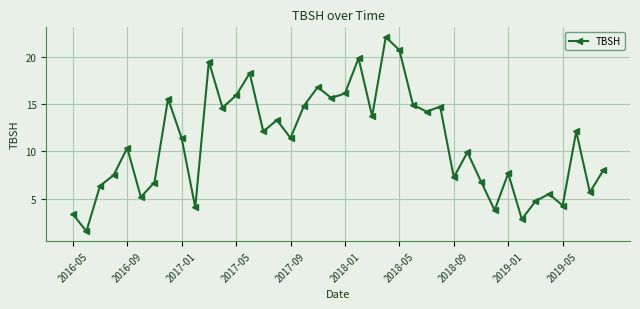

True or false: the data has more than 1 interior local peaks.

True